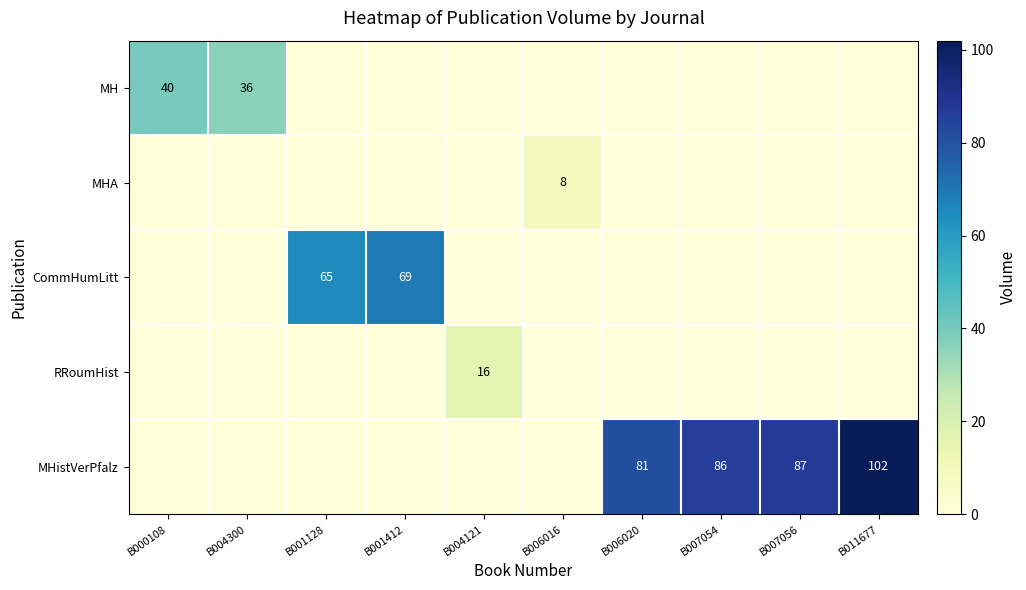

The RRoumHist series shows 7 at B011677. True or false?

False